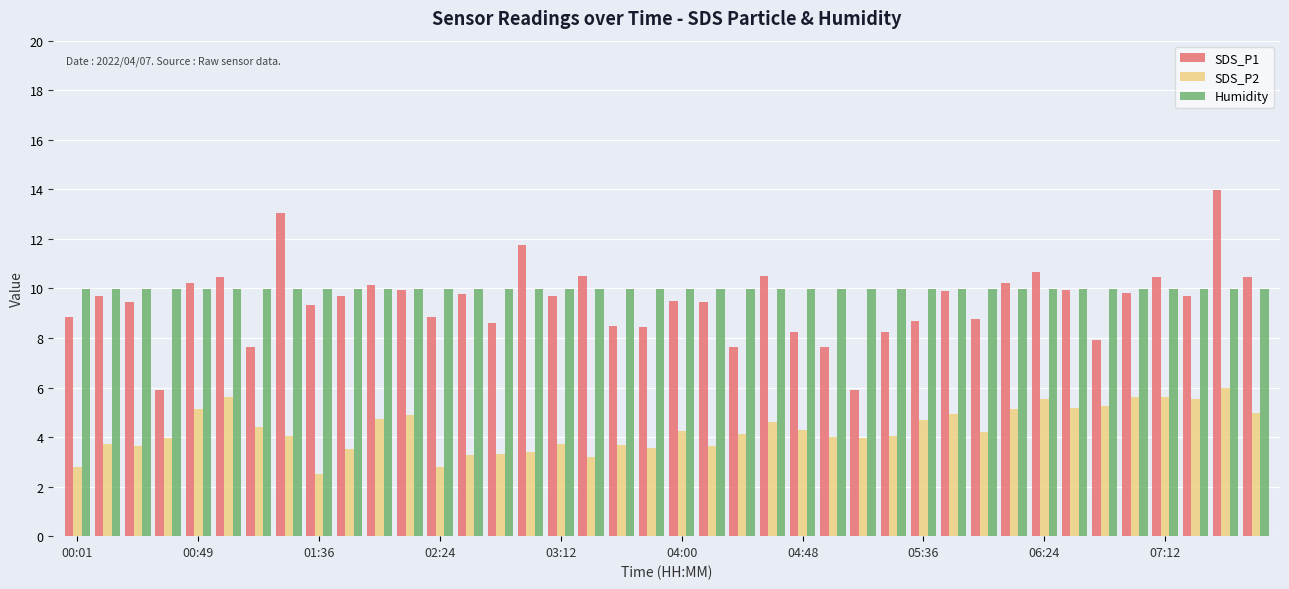

Which series has the largest range (max minus min)?

SDS_P1